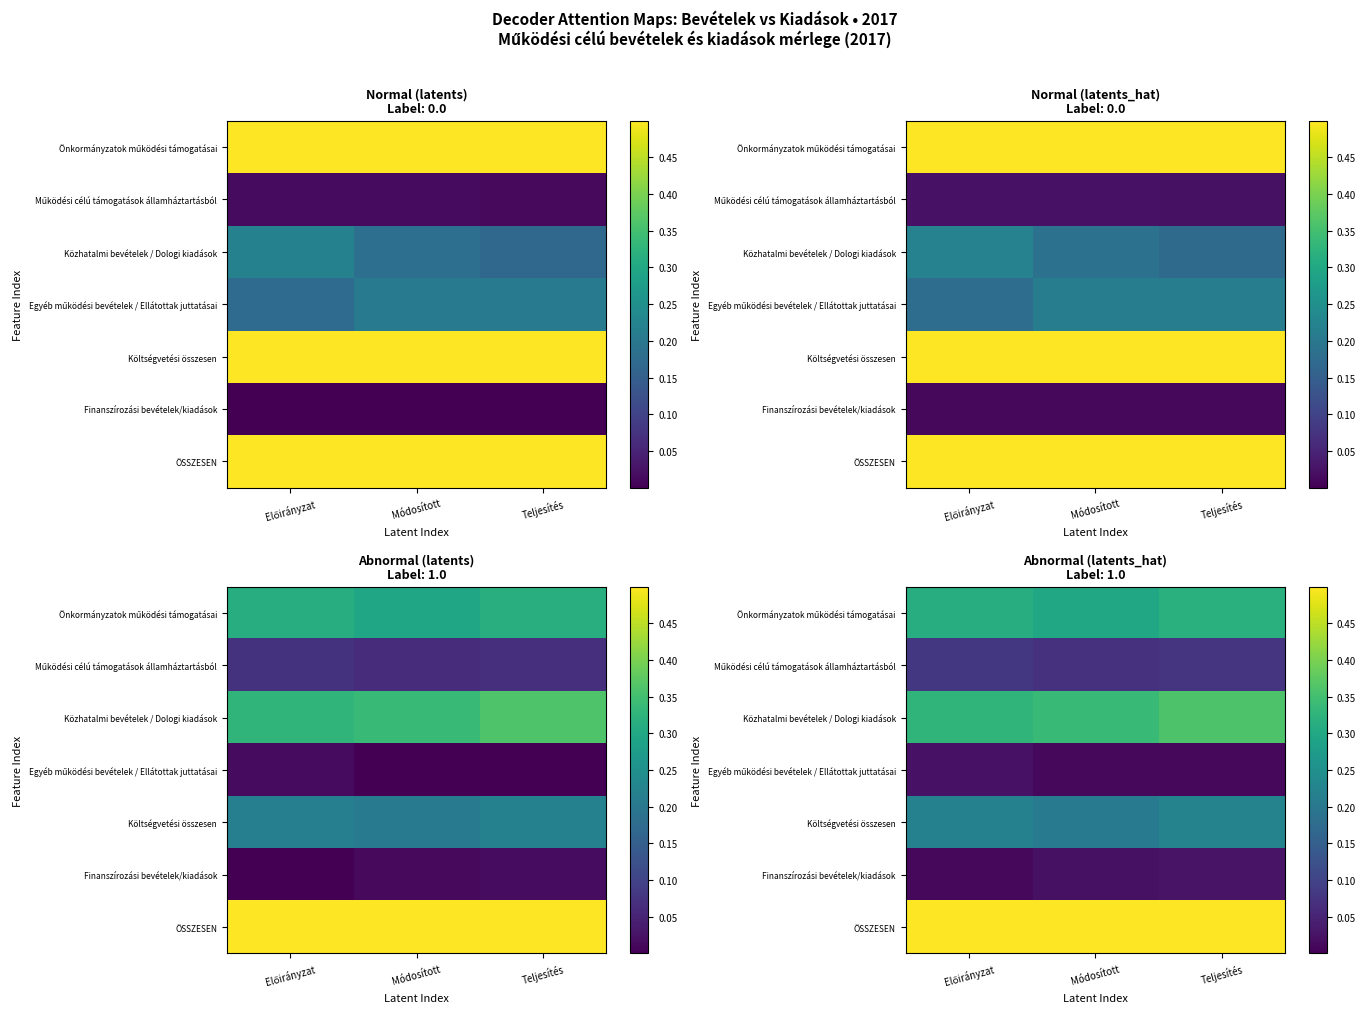

Between Előirányzat and Teljesítés, which series saw the biggest shift?

Közhatalmi bevételek / Dologi kiadások